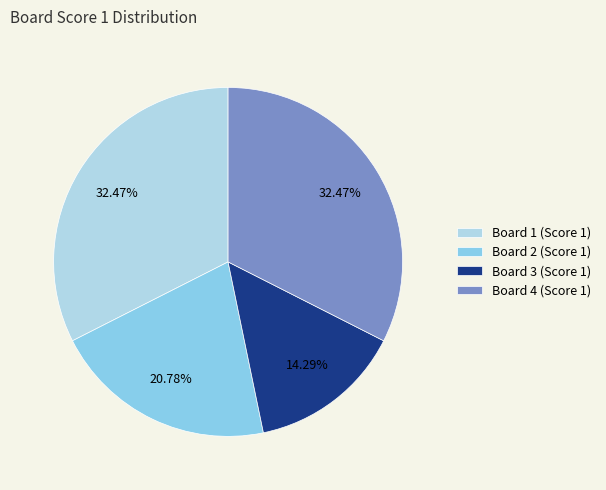

Between Board 2 (Score 1) and Board 1 (Score 1), which is larger?

Board 1 (Score 1)